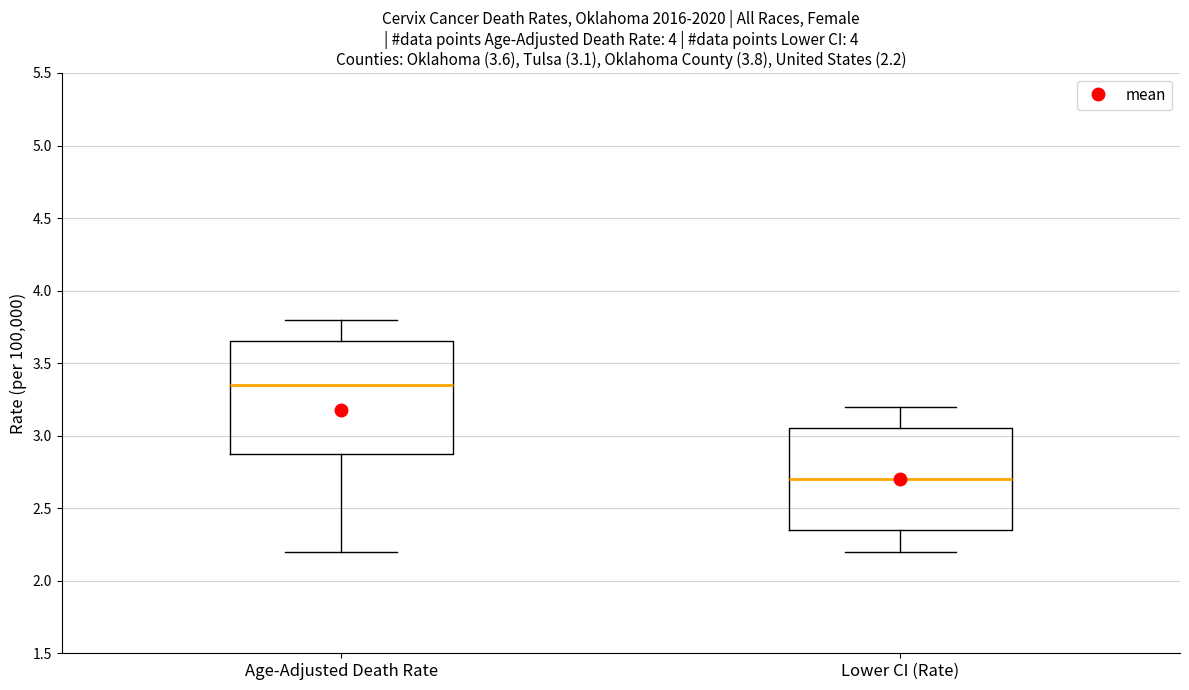

Which box has the lowest median line?

Lower CI (Rate)